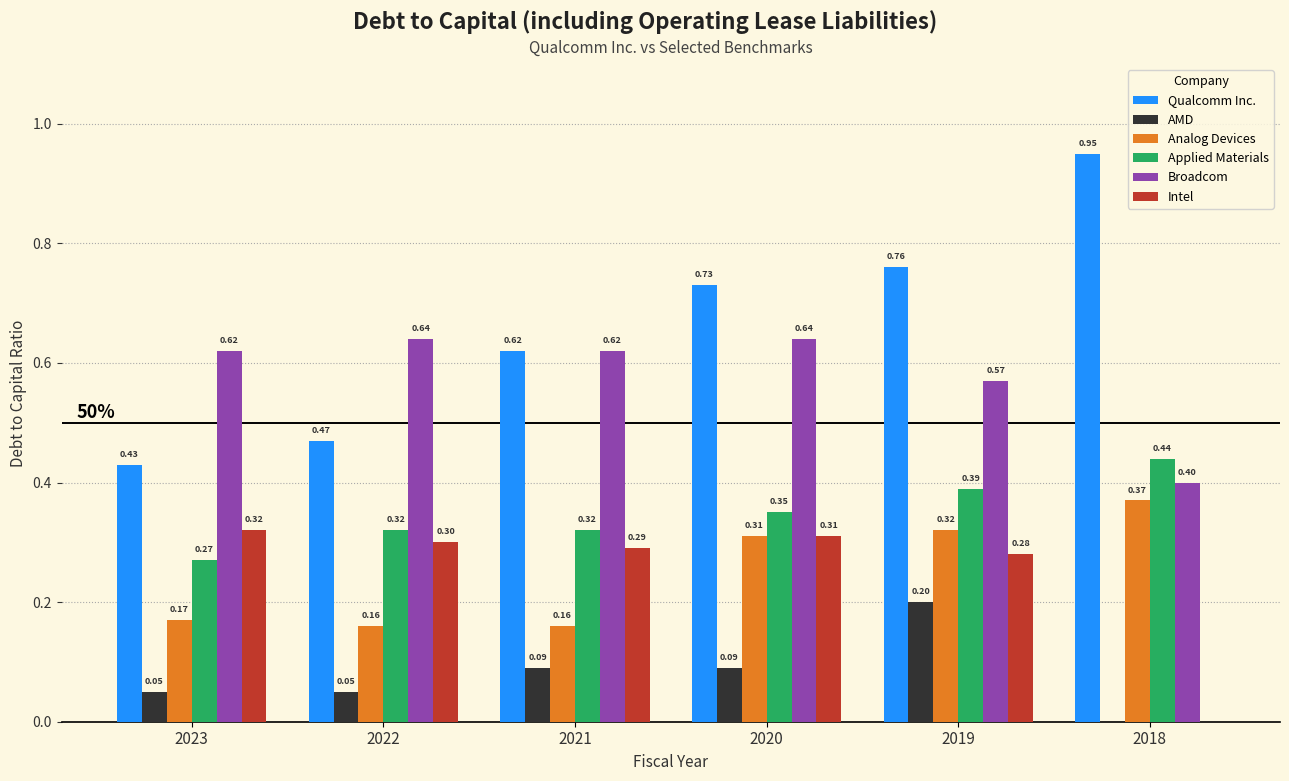

Which category has the highest value across all series?

2018